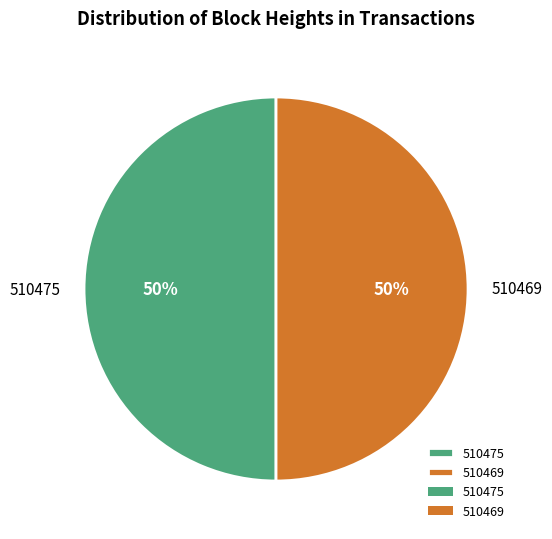

Approximately how many times larger is the value at 510469 compared to 510475?

1.0